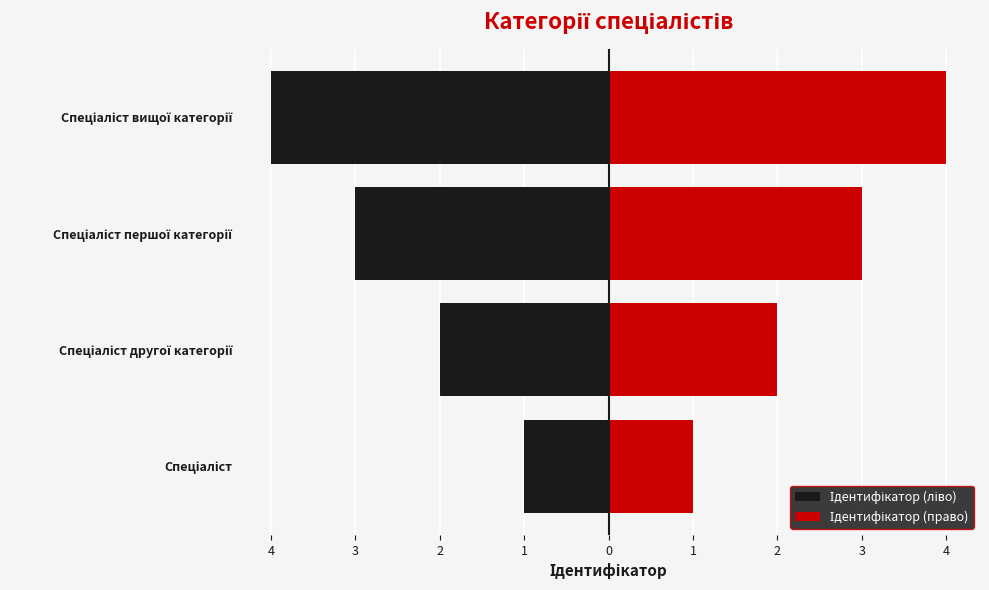

True or false: Ідентифікатор (право) has a value of 2 at Спеціаліст другої категорії.

True